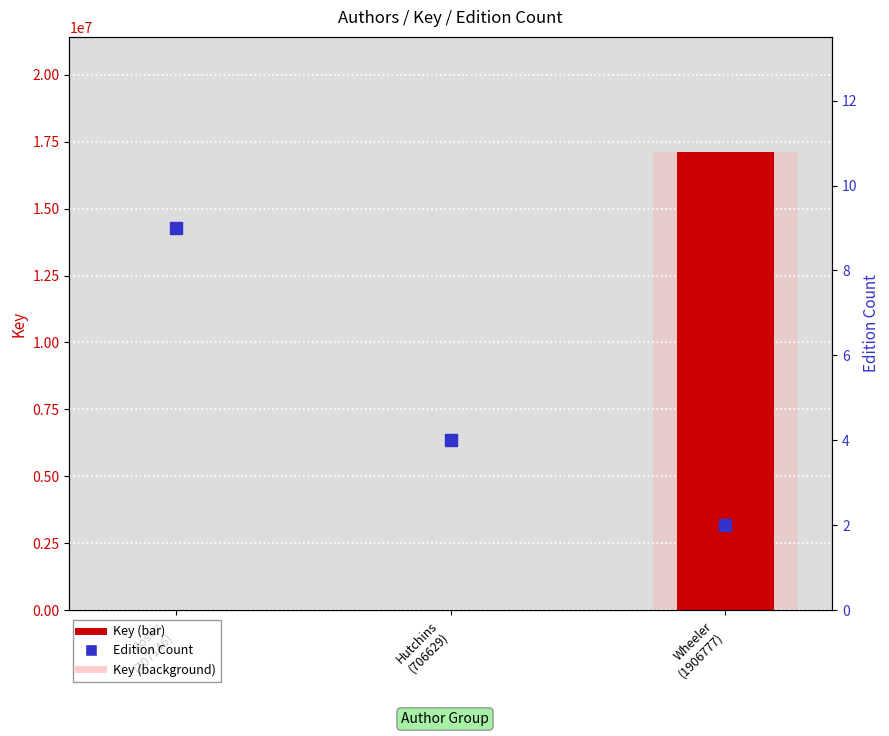

At how many categories does at least one series exceed 13042714?

1